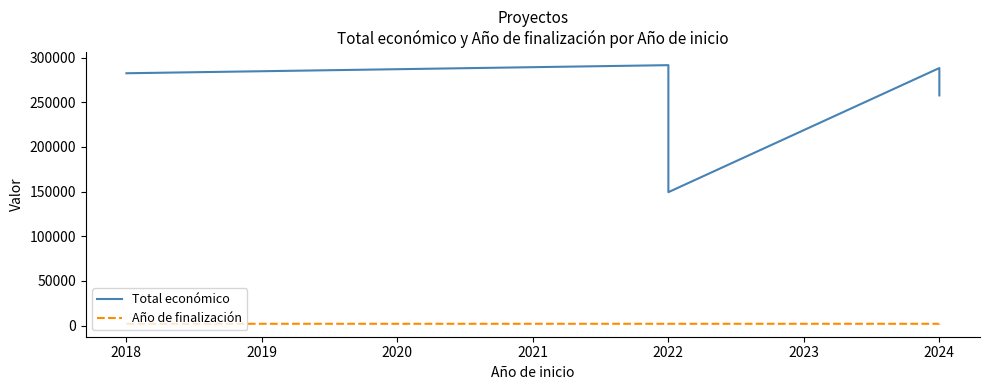

What is the sum of all Año de finalización values?

10119